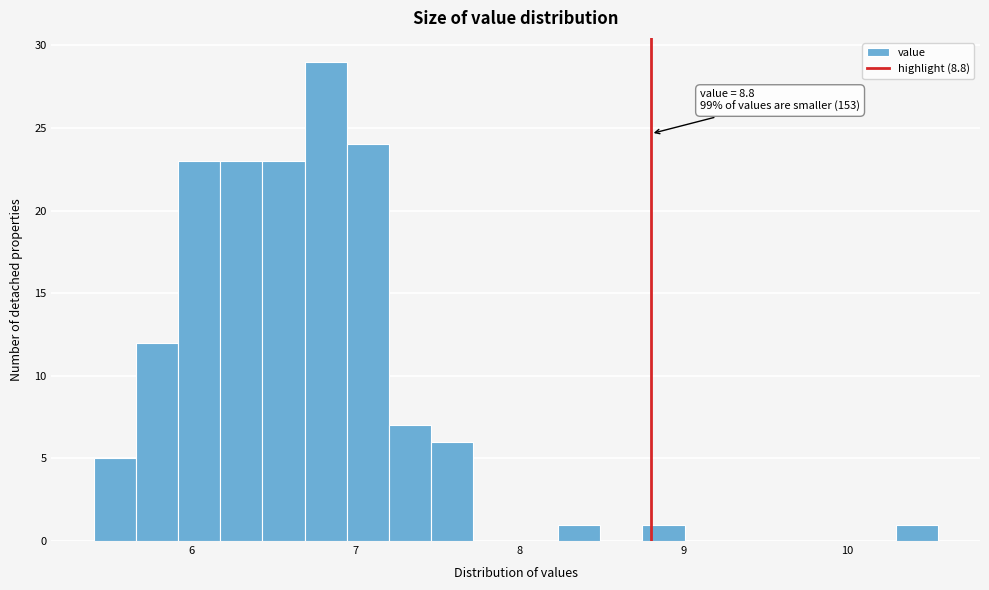

Read against the x-axis, roughly where is the centre of the tallest bar?

6.8